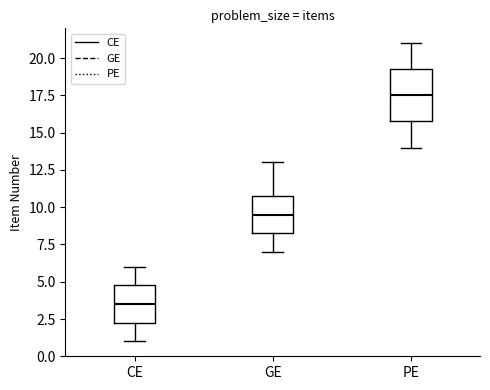

Comparing the boxes themselves (not the whiskers), which one is the tallest?

PE